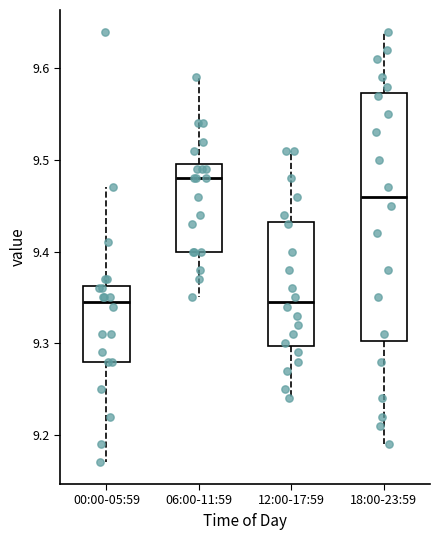

Reading left to right, read every box against the y-axis: the position of its median line, the range the box covers, and the ends of its whiskers. The values are not printed on the chart, so give them approximately, as read against the axis.

00:00-05:59: median 9.35, box 9.28 to 9.36, whiskers 9.17 to 9.47
06:00-11:59: median 9.48, box 9.40 to 9.50, whiskers 9.35 to 9.59
12:00-17:59: median 9.35, box 9.30 to 9.43, whiskers 9.24 to 9.51
18:00-23:59: median 9.46, box 9.30 to 9.57, whiskers 9.19 to 9.64